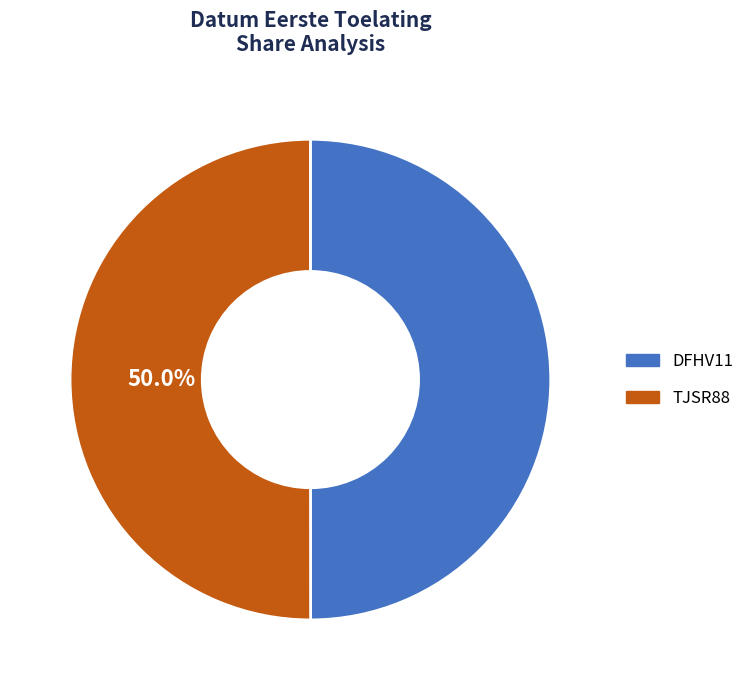

What is the ratio of the value at TJSR88 to the value at DFHV11?

1.0